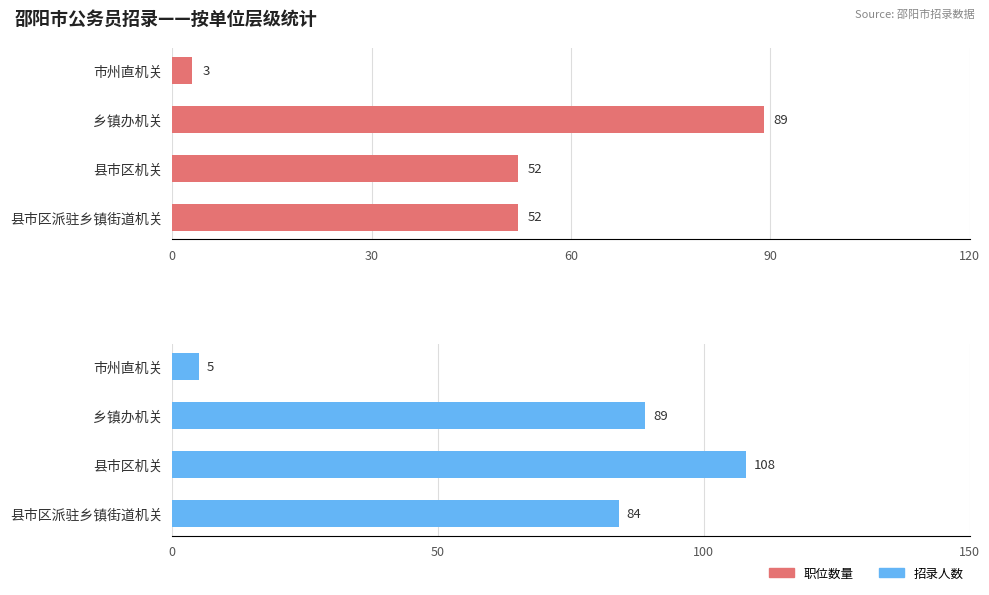

Is the value of 职位数量 at 市州直机关 greater than the value of 招录人数 at 乡镇办机关?

No